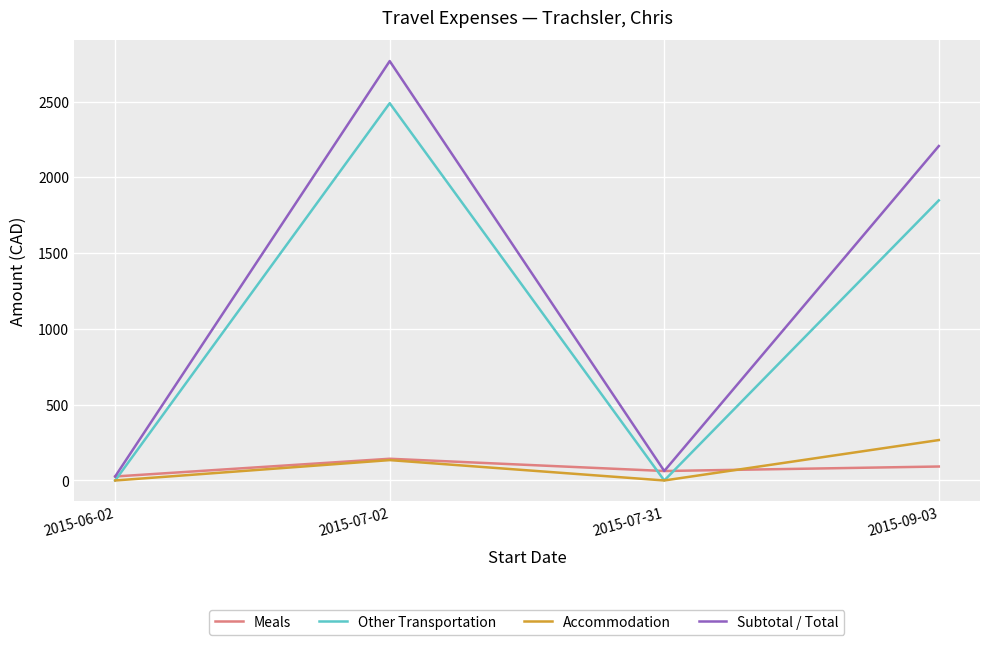

How many intersections are there between Meals and Other Transportation?

3